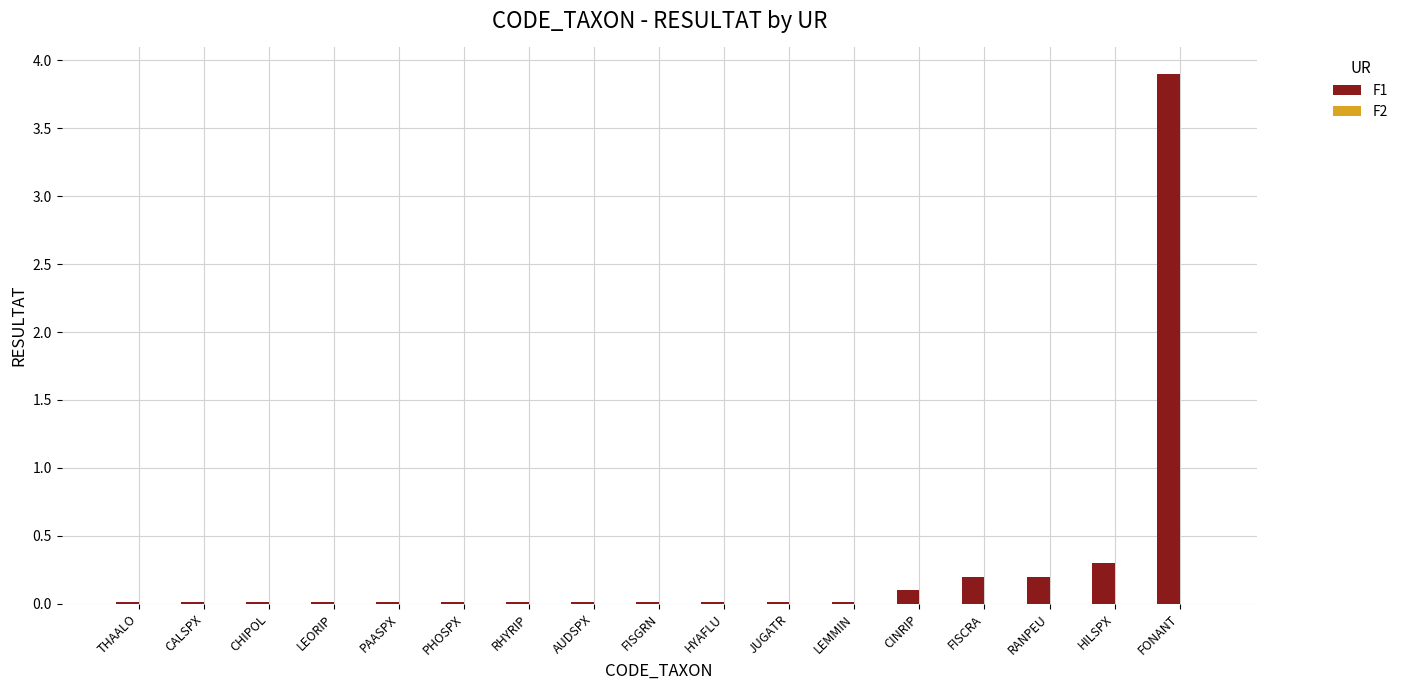

What is the change in value from FISCRA to FONANT?

+3.7